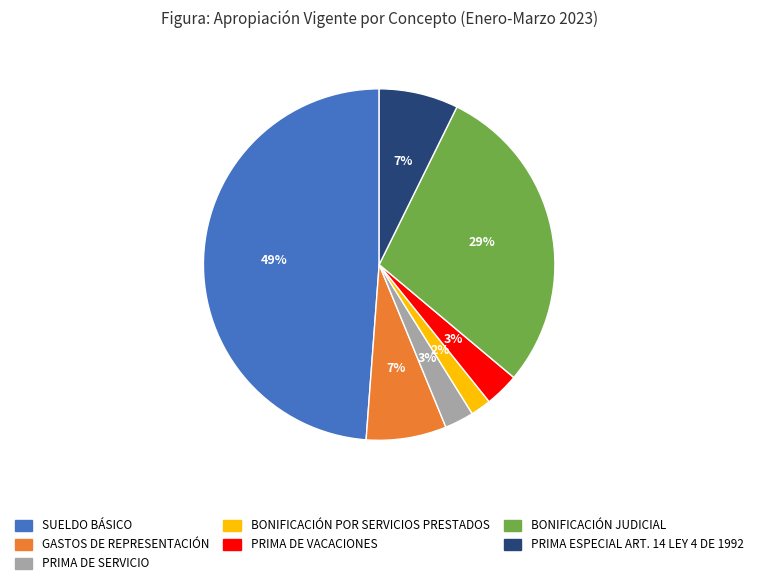

What is the largest slice in the pie chart?

SUELDO BÁSICO